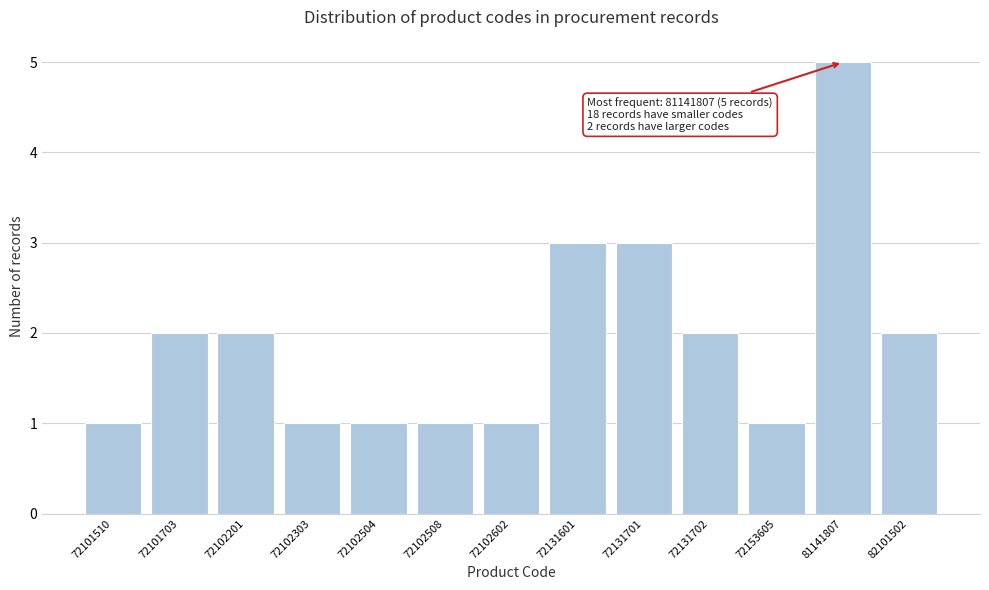

Reading left to right, what are all the values shown in this chart?

72101510=1	72101703=2	72102201=2	72102303=1	72102504=1	72102508=1	72102602=1	72131601=3	72131701=3	72131702=2	72153605=1	81141807=5	82101502=2